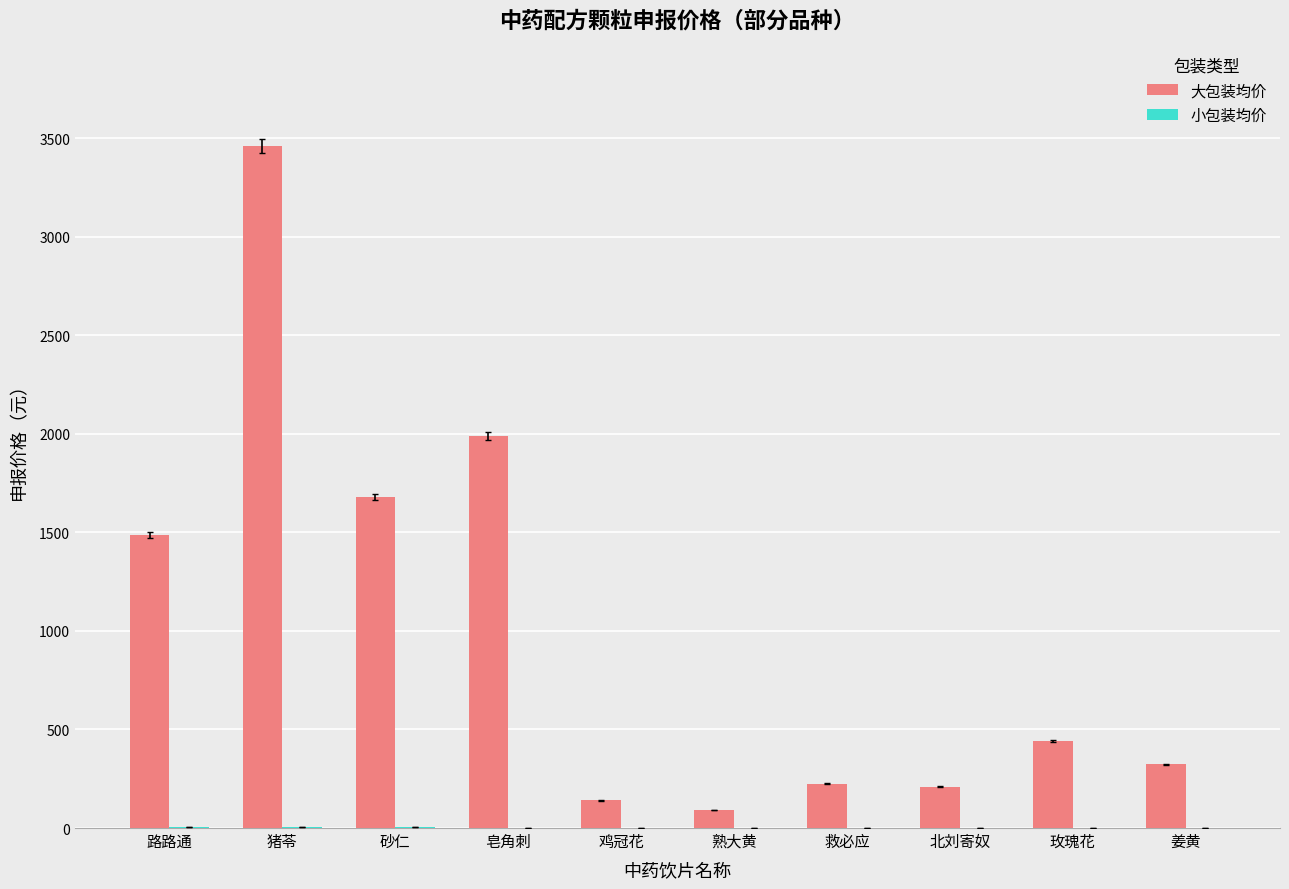

Where is 大包装均价 nearest to the value 1776?

砂仁